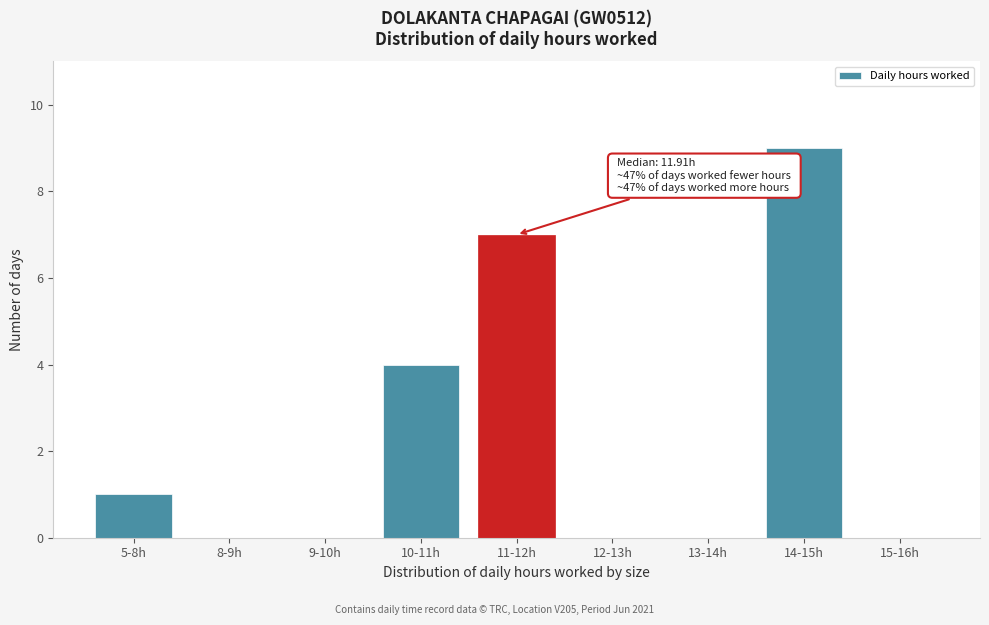

Reading left to right, extract all data points from this chart.

5-8h=1	8-9h=0	9-10h=0	10-11h=4	11-12h=7	12-13h=0	13-14h=0	14-15h=9	15-16h=0